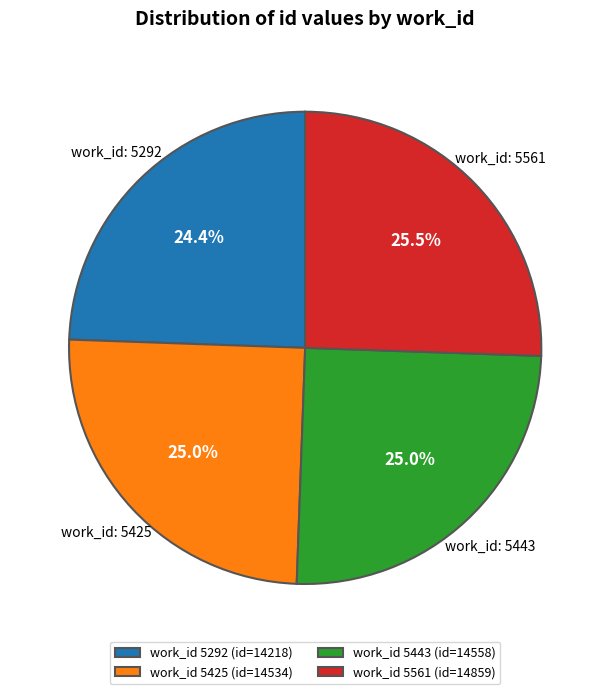

Which category has the smallest portion of the pie?

work_id 5292 (id=14218)